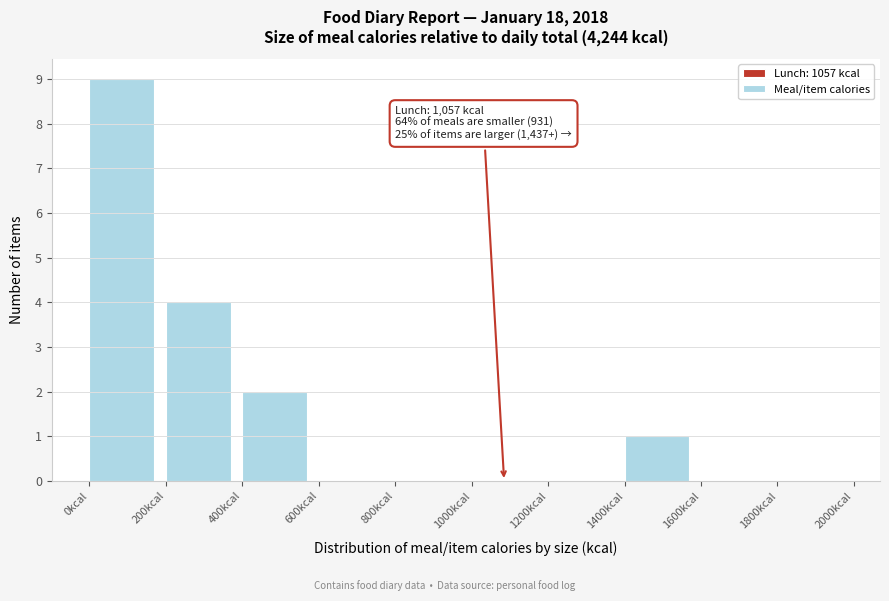

Over which range of the x-axis is the bar tallest?

0 to 200